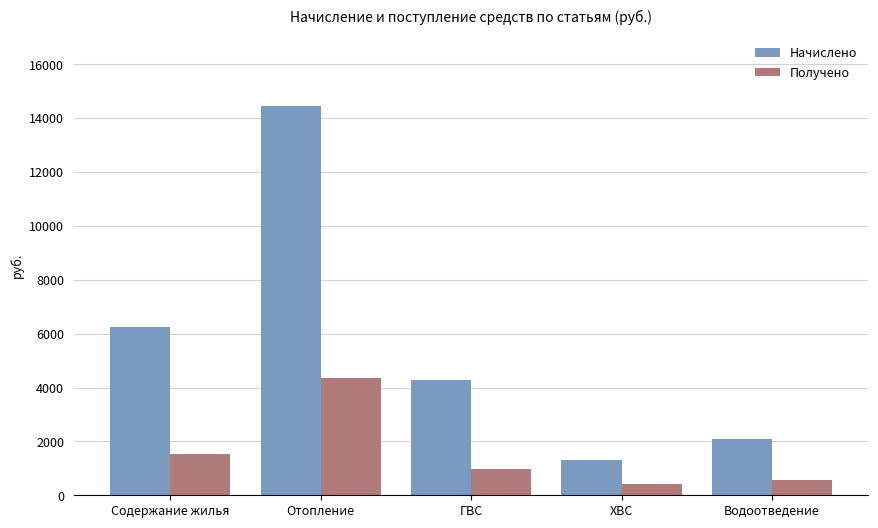

What is the difference between the highest and lowest values at Отопление?

10083.1